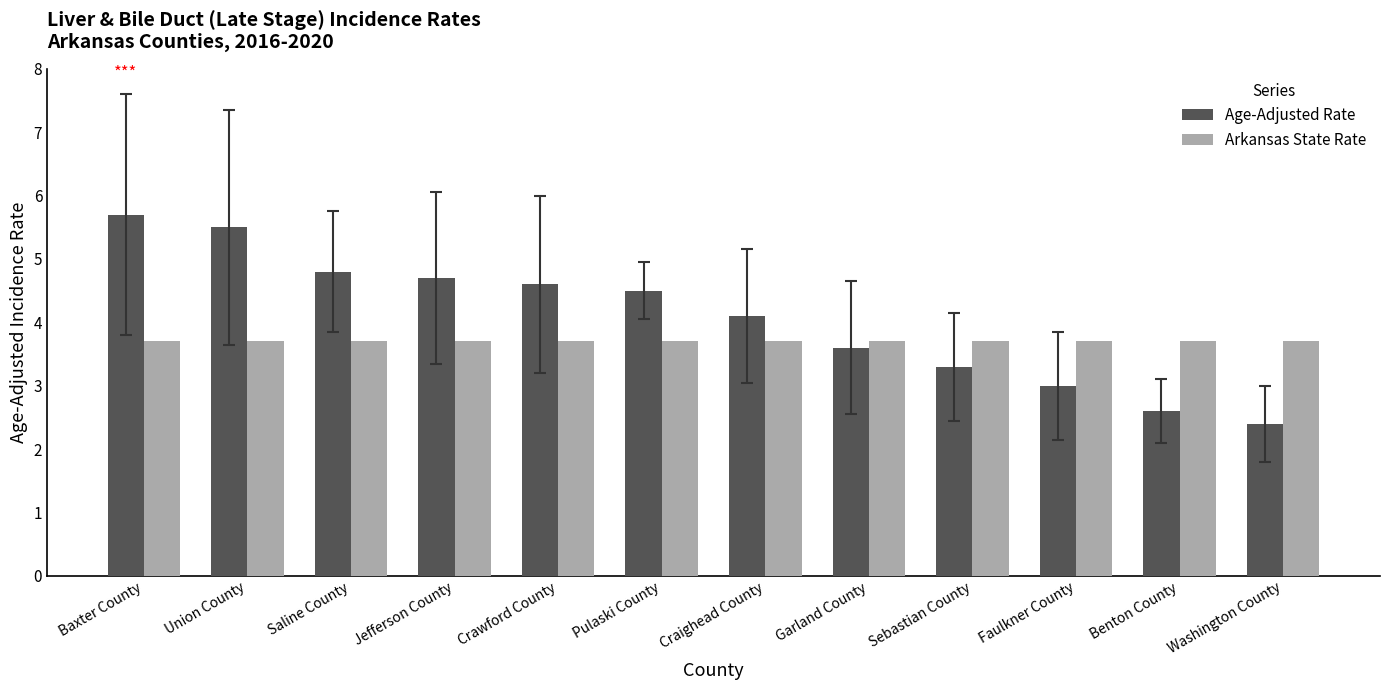

Where is Age-Adjusted Rate nearest to the value 4?

Craighead County